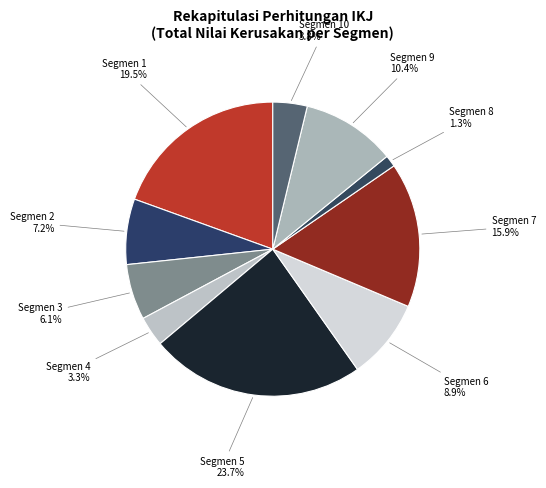

How many slices are in this pie chart?

10